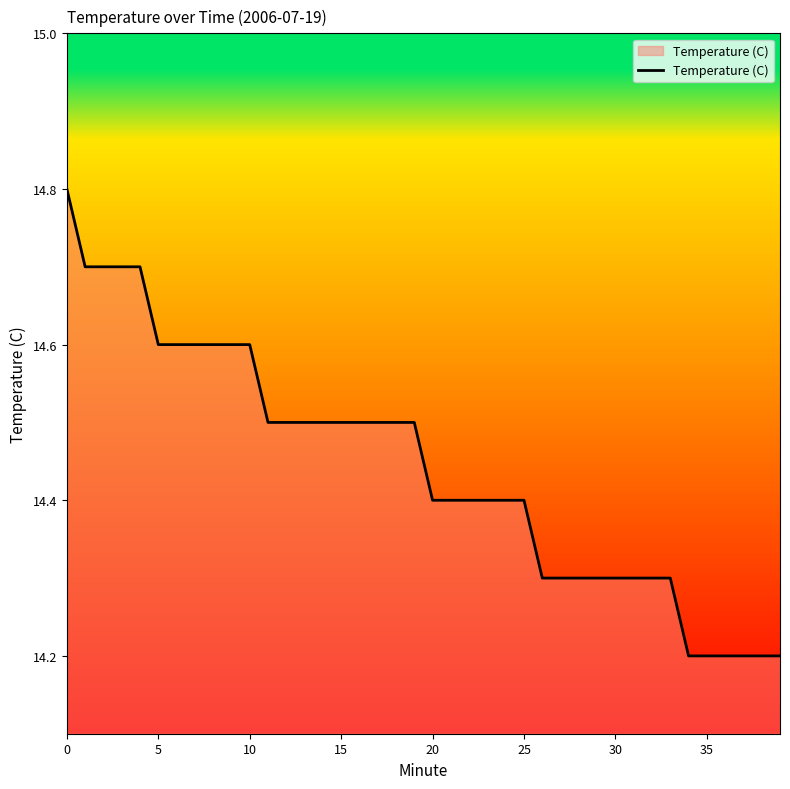

What is the maximum value shown in the chart?

14.8